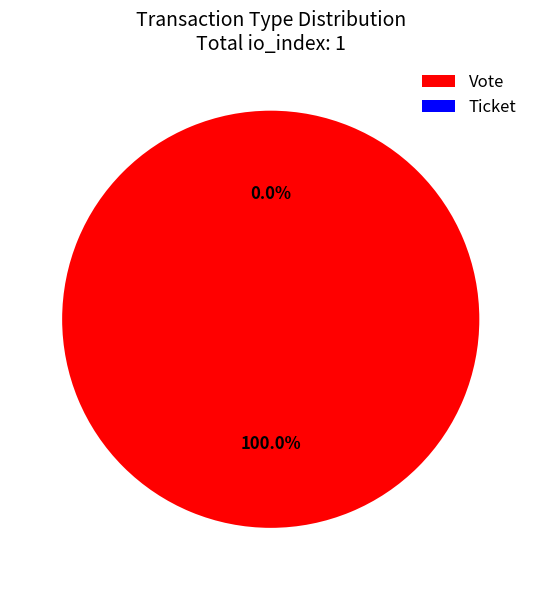

The Ticket slice represents 0% of the pie. True or false?

True